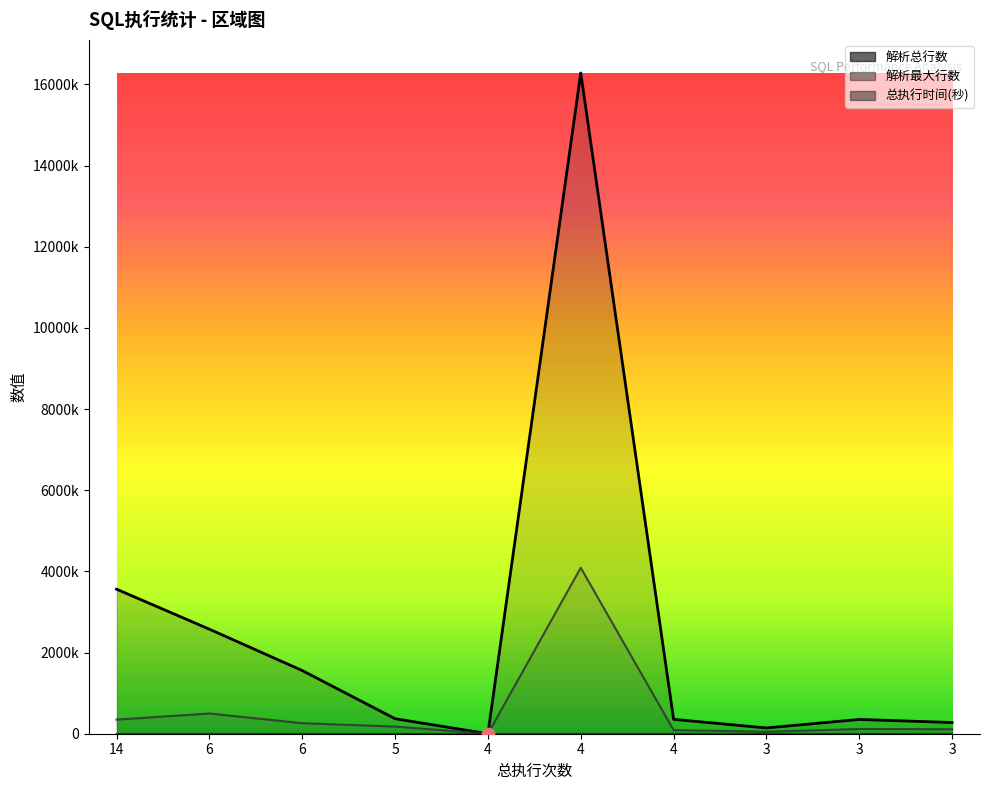

What is the total value across all series at 4?

298